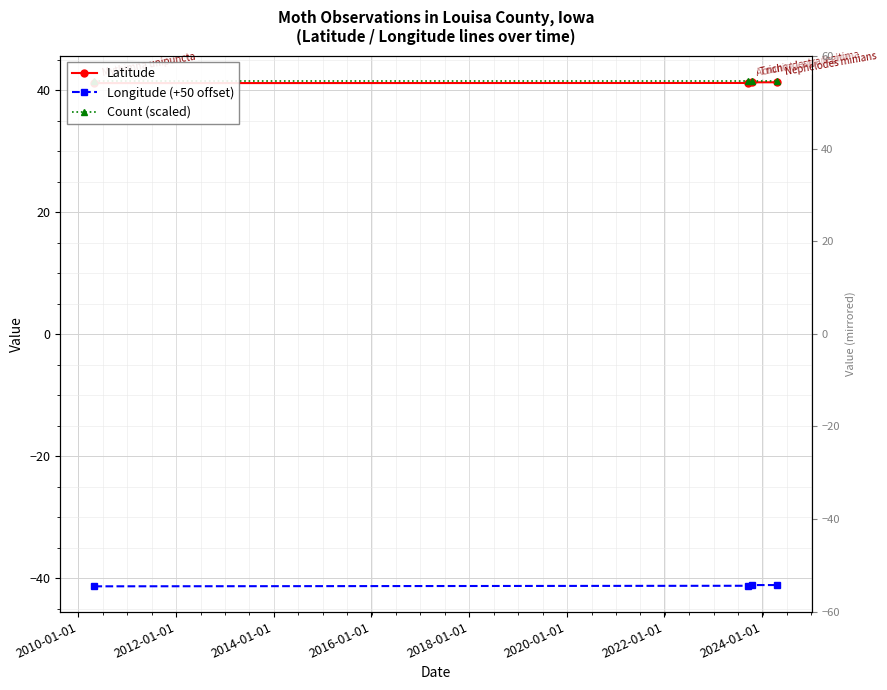

What is the highest value of the Count (scaled) series?

41.5